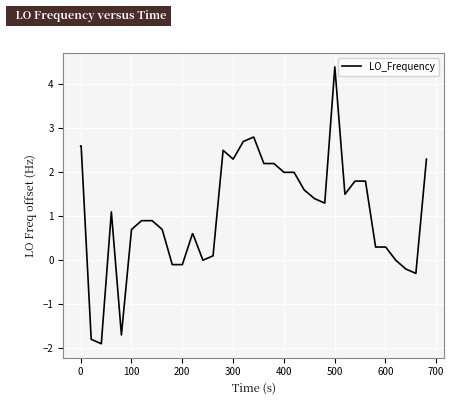

What is the average value?

1.1